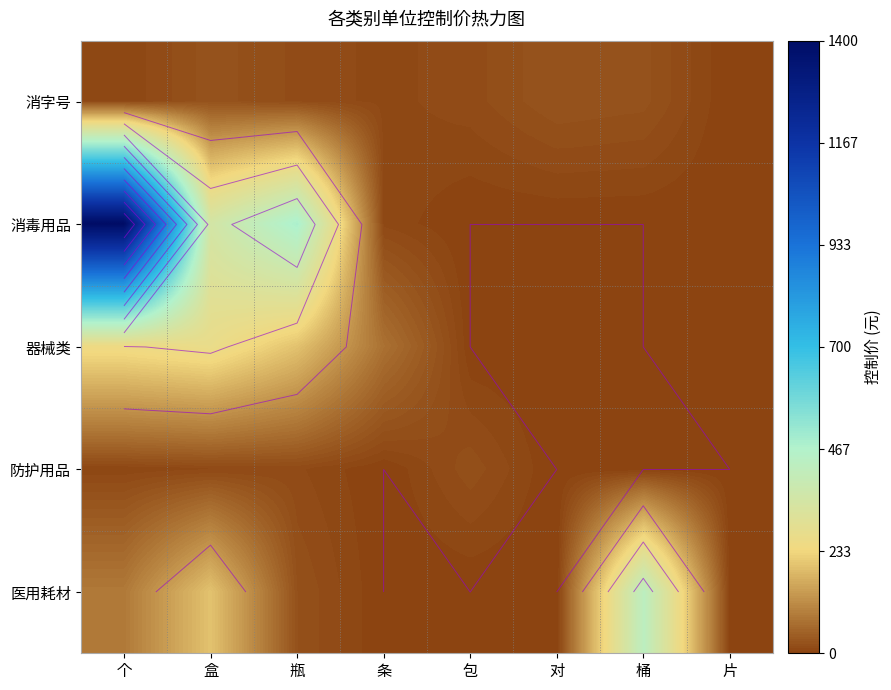

At how many categories does at least one series exceed 1106?

1